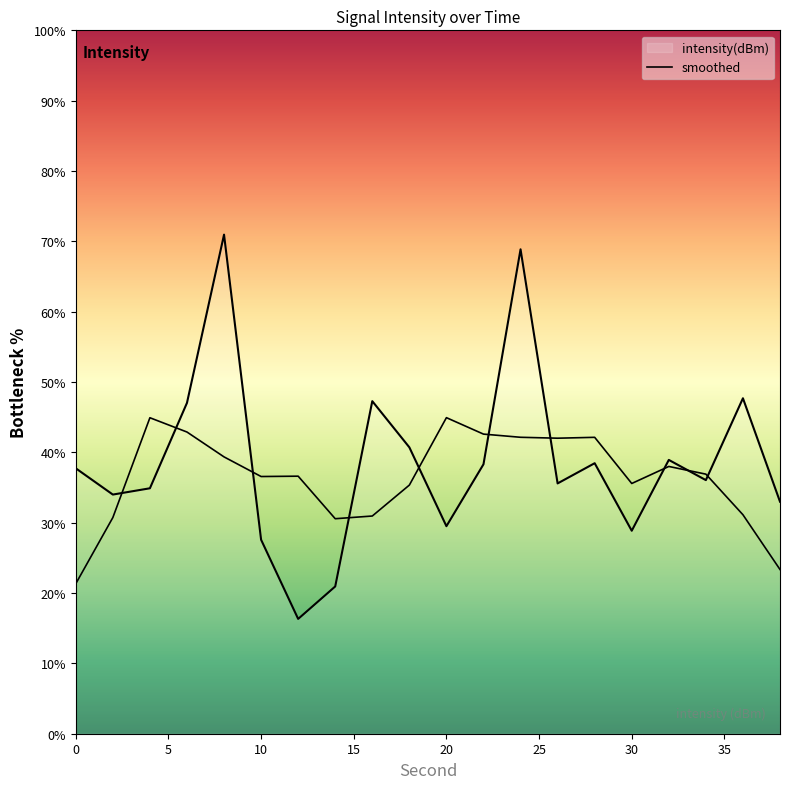

Reading left to right, list all the values displayed in this chart.

0=37.7	2=34.0	4=34.9	6=47.0	8=71.0	10=27.6	12=16.3	14=20.9	16=47.3	18=40.7	20=29.5	22=38.3	24=68.9	26=35.6	28=38.5	30=28.9	32=38.9	34=36.1	36=47.7	38=33.0